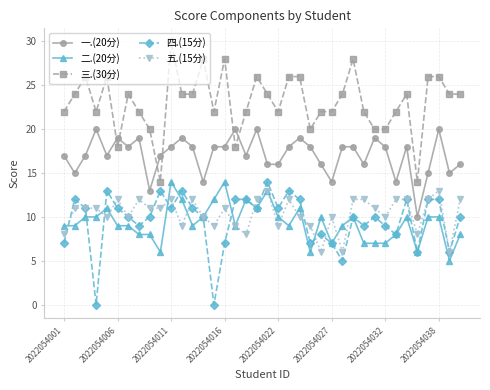

What is the greatest value displayed?

30